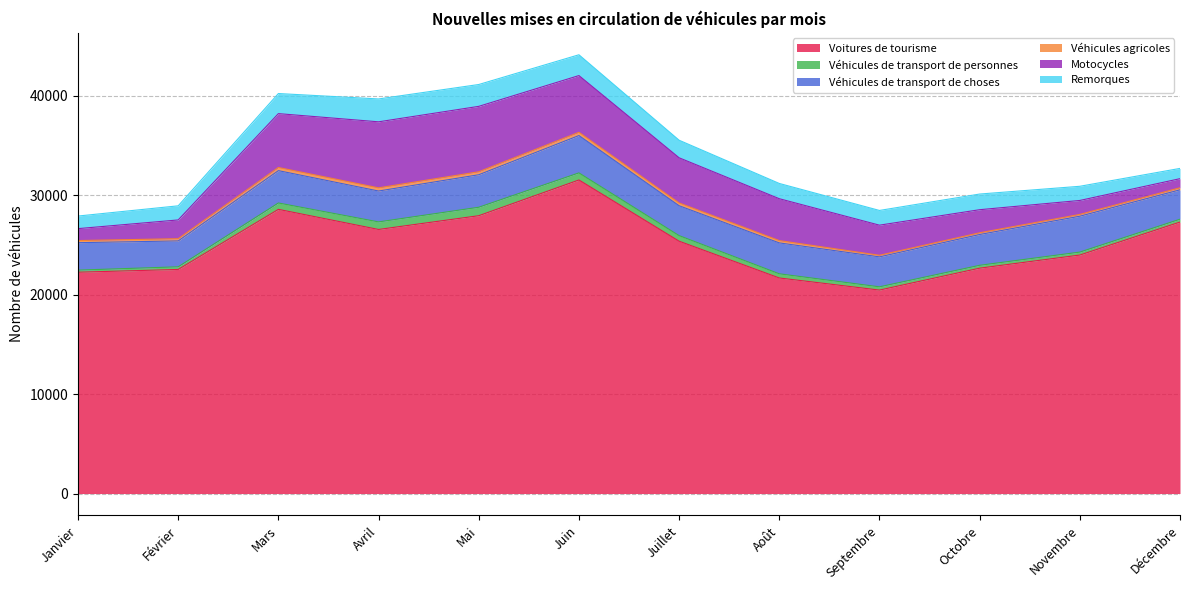

What is the average value of the Voitures de tourisme series?

25074